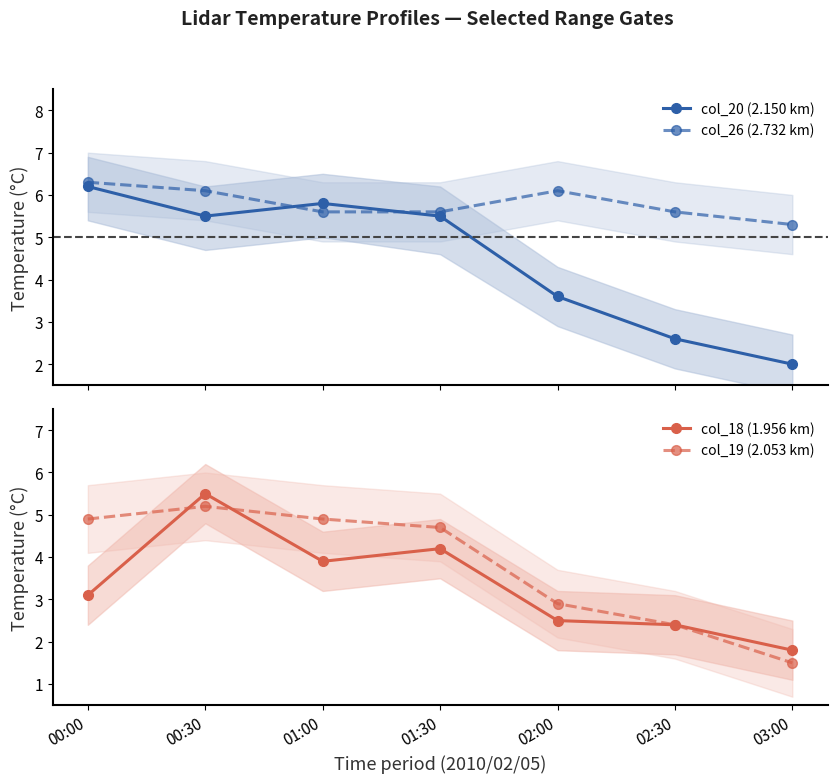

Count the col_19 (2.053 km) values in the range 2 to 4.

2